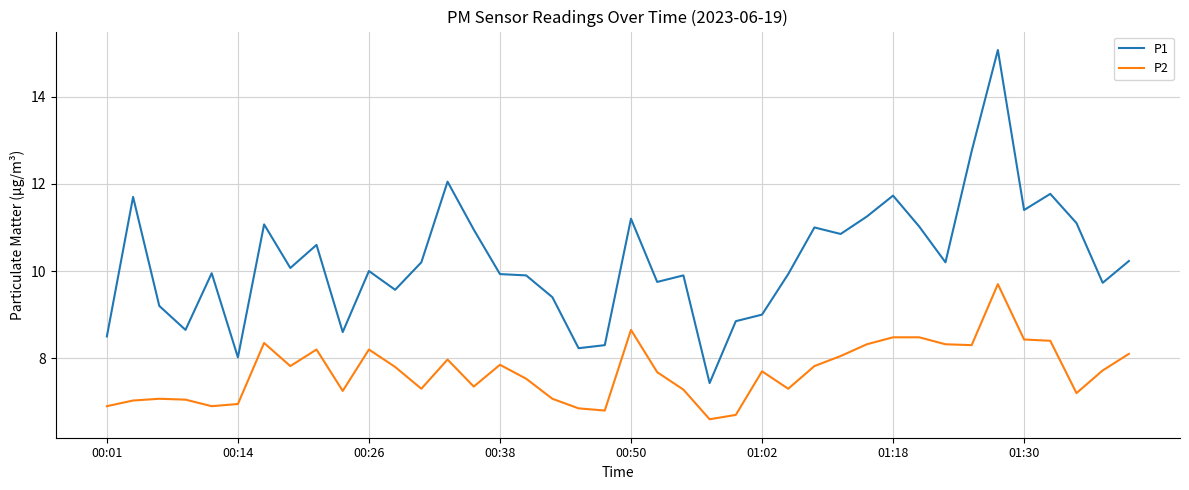

What is the difference between the maximum and minimum values in the P1 series?

7.6